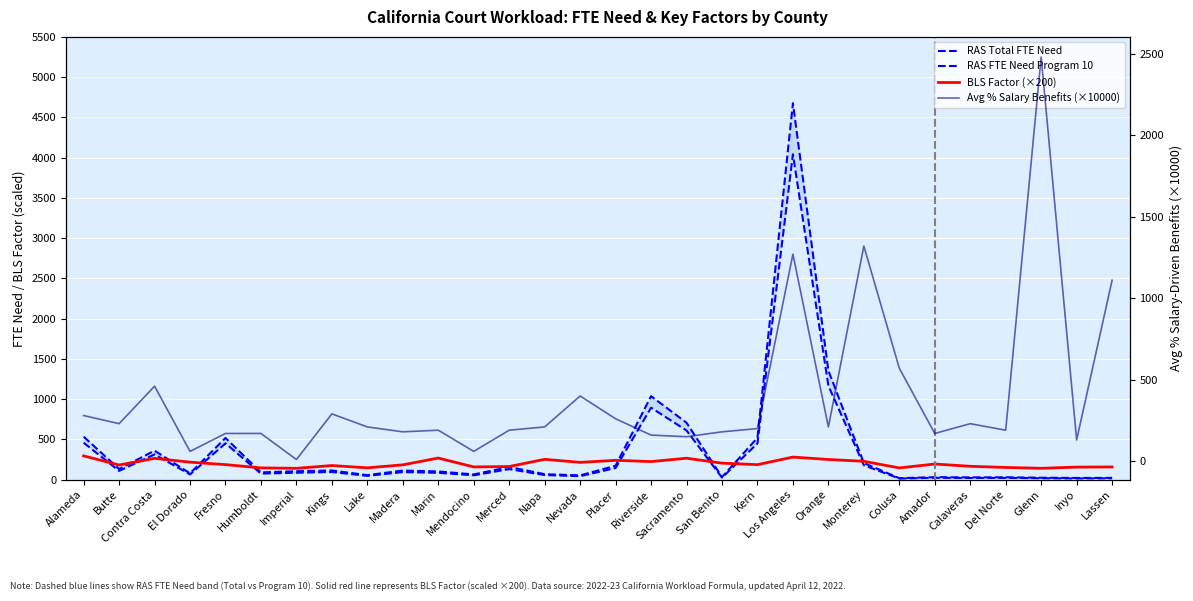

Which category has the highest value in the Avg % Salary Benefits (×10000) series?

Glenn